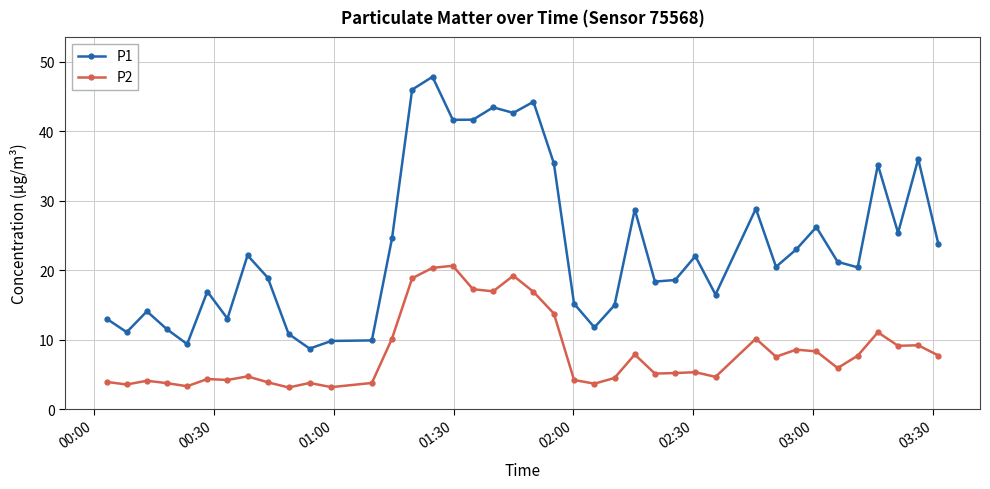

What is the maximum value for P1?

47.9